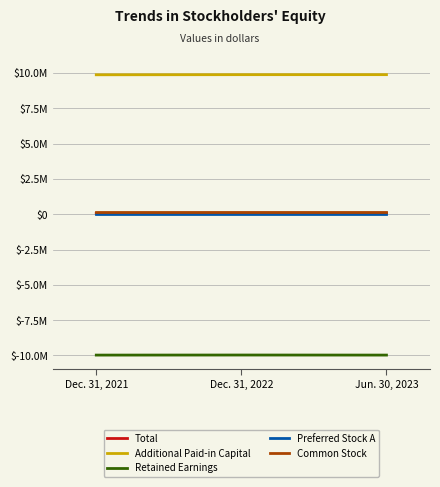

Reading left to right, list all the values displayed in this chart.

Total: 60497	73275	70179
Additional Paid-in Capital: 9873906	9881902	9883085
Retained Earnings: -9971717	-9966935	-9971214
Preferred Stock A: 800	800	800
Common Stock: 157498	157498	157498